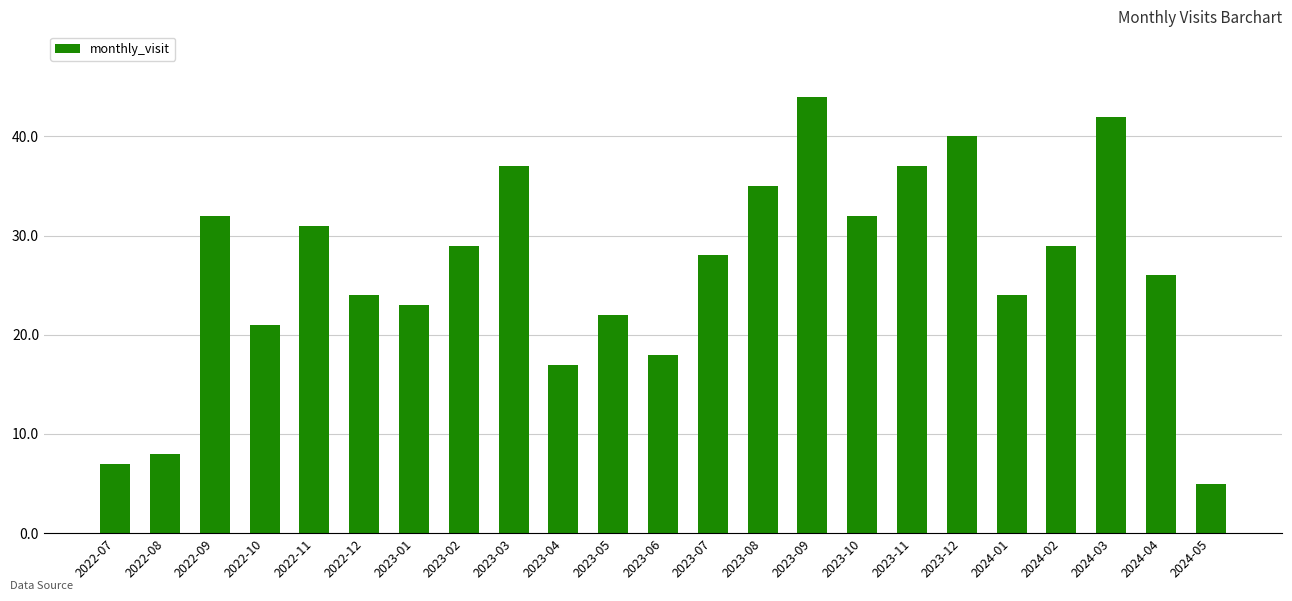

Reading right to left, extract all data points from this chart.

2024-05=5	2024-04=26	2024-03=42	2024-02=29	2024-01=24	2023-12=40	2023-11=37	2023-10=32	2023-09=44	2023-08=35	2023-07=28	2023-06=18	2023-05=22	2023-04=17	2023-03=37	2023-02=29	2023-01=23	2022-12=24	2022-11=31	2022-10=21	2022-09=32	2022-08=8	2022-07=7